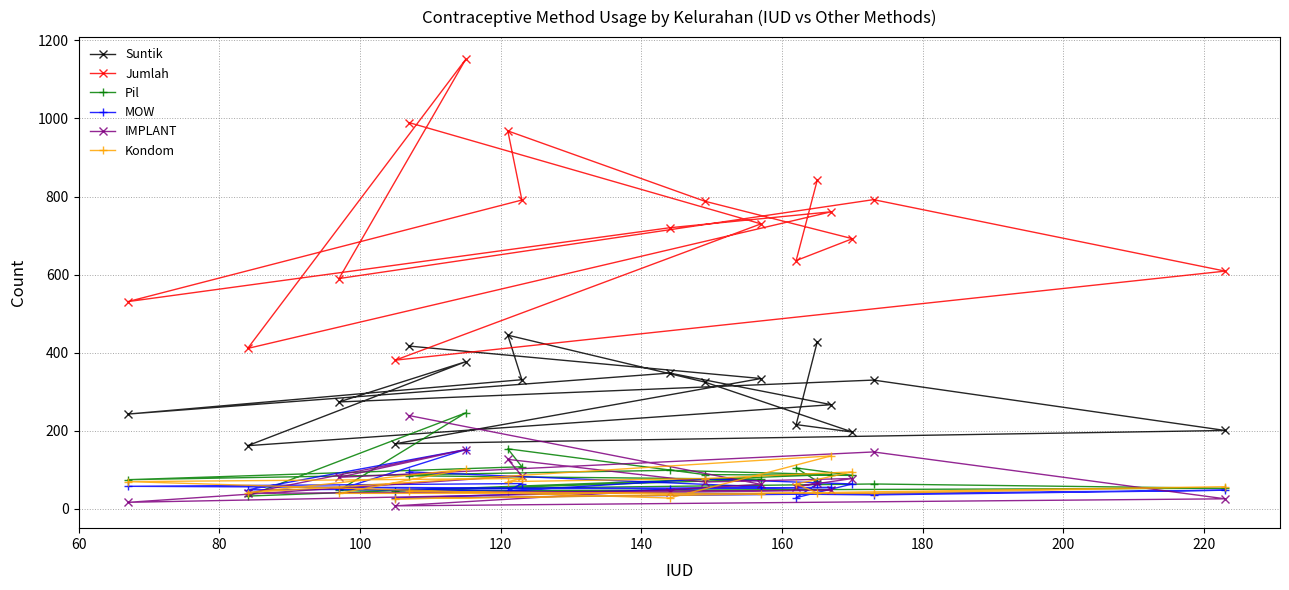

Count the number of categories in the chart.

17